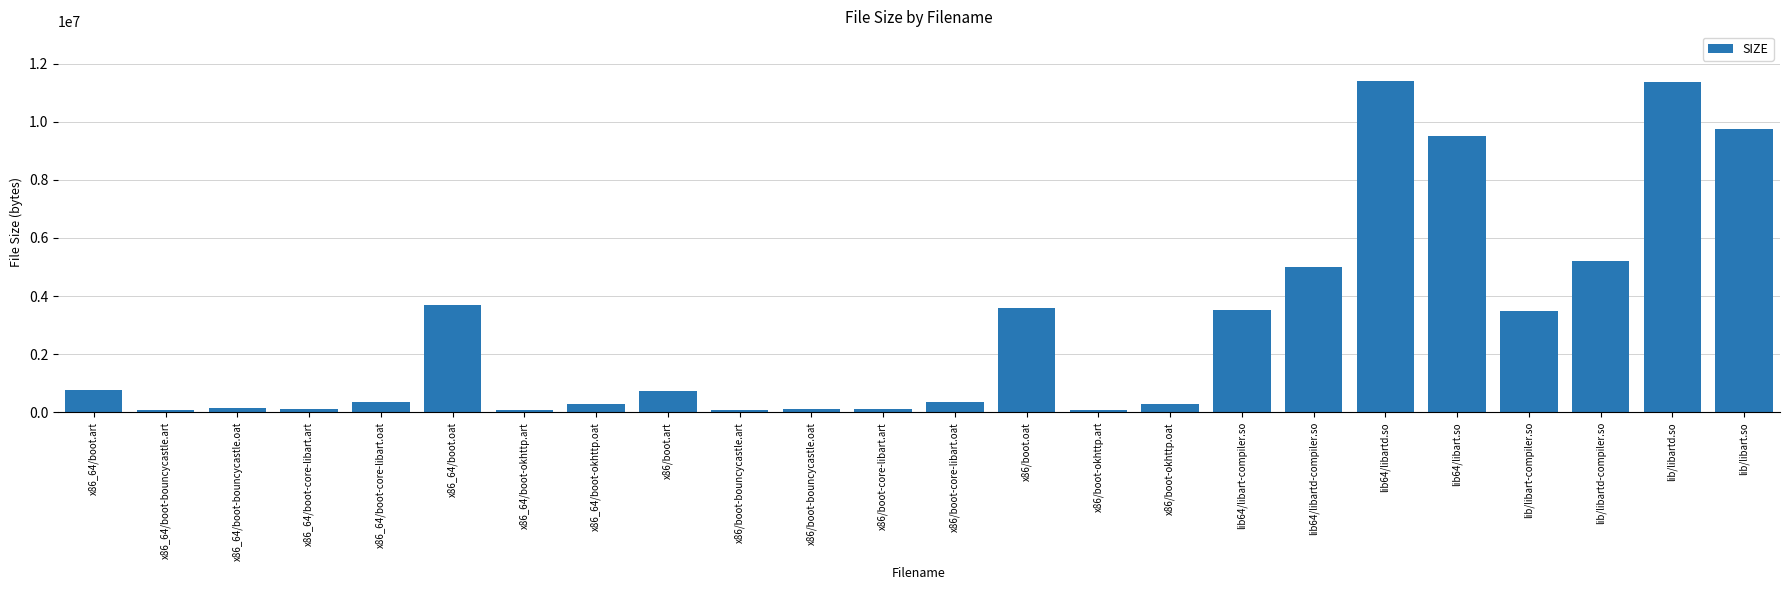

What is the change in value from x86/boot-bouncycastle.art to lib/libart-compiler.so?

+3401160